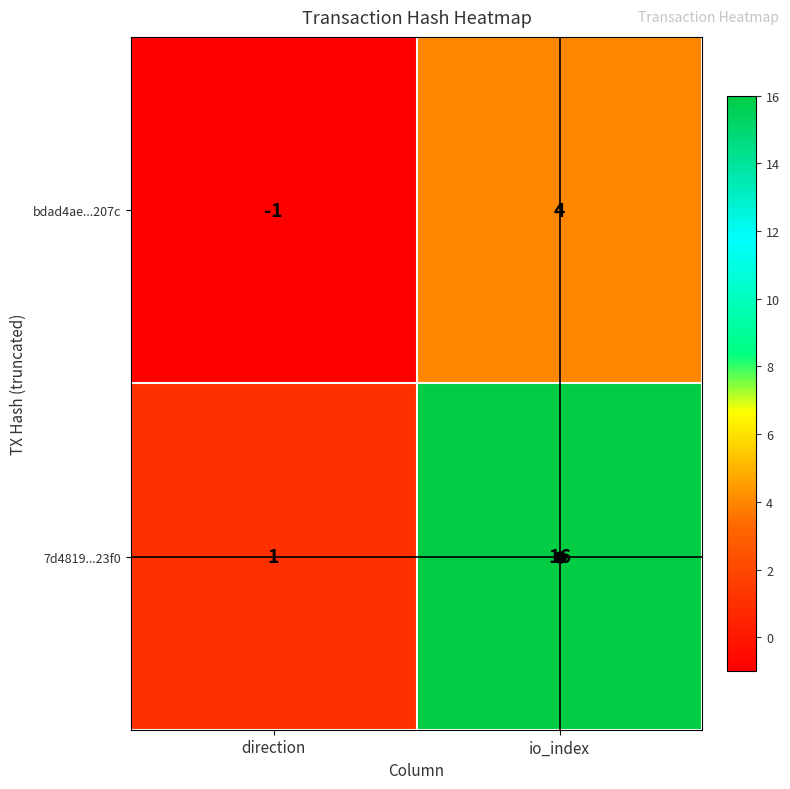

True or false: bdad4ae...207c has a value of 2 at io_index.

False